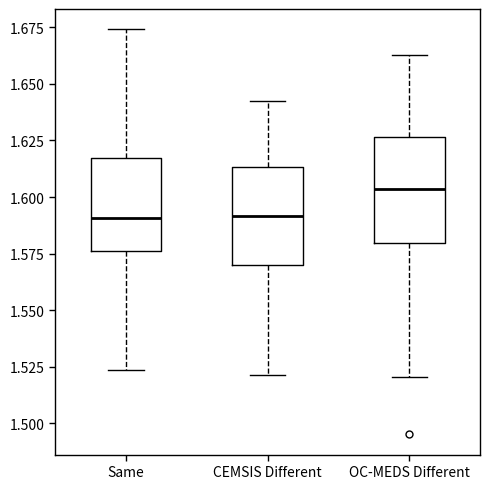

Where does the lower whisker of the box for OC-MEDS Different end on the y-axis? The values are not printed on the chart, so give them approximately, as read against the axis.

1.520